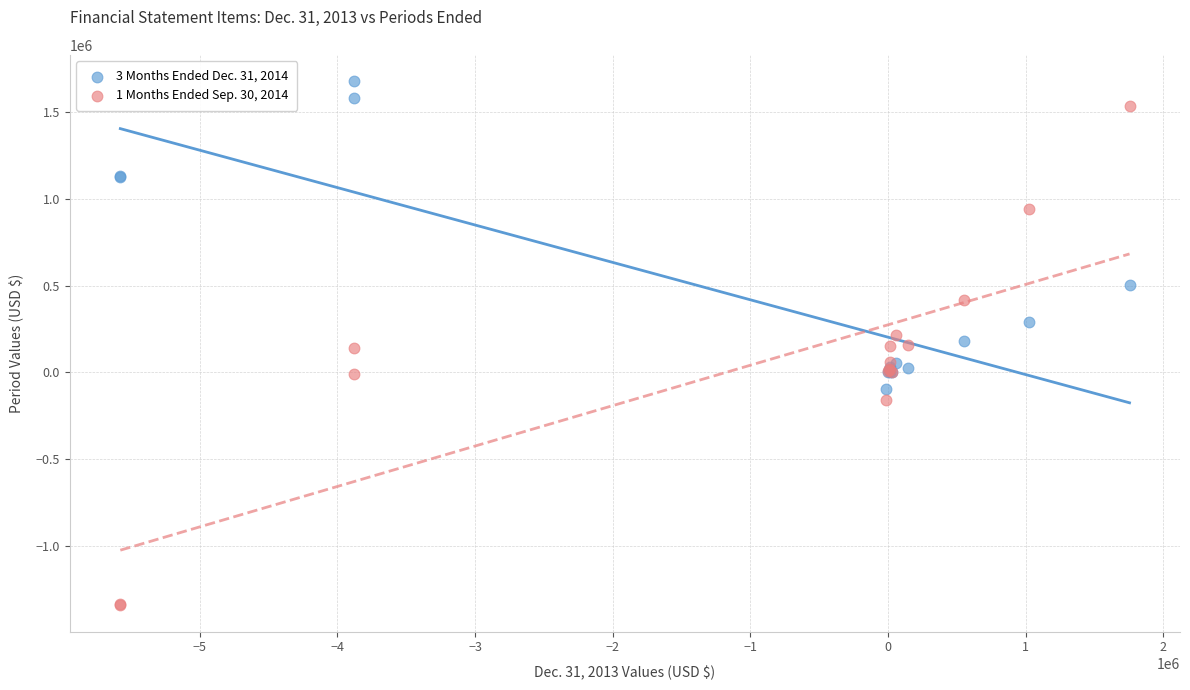

What are all the series names shown in the legend?

3 Months Ended Dec. 31, 2014, 1 Months Ended Sep. 30, 2014